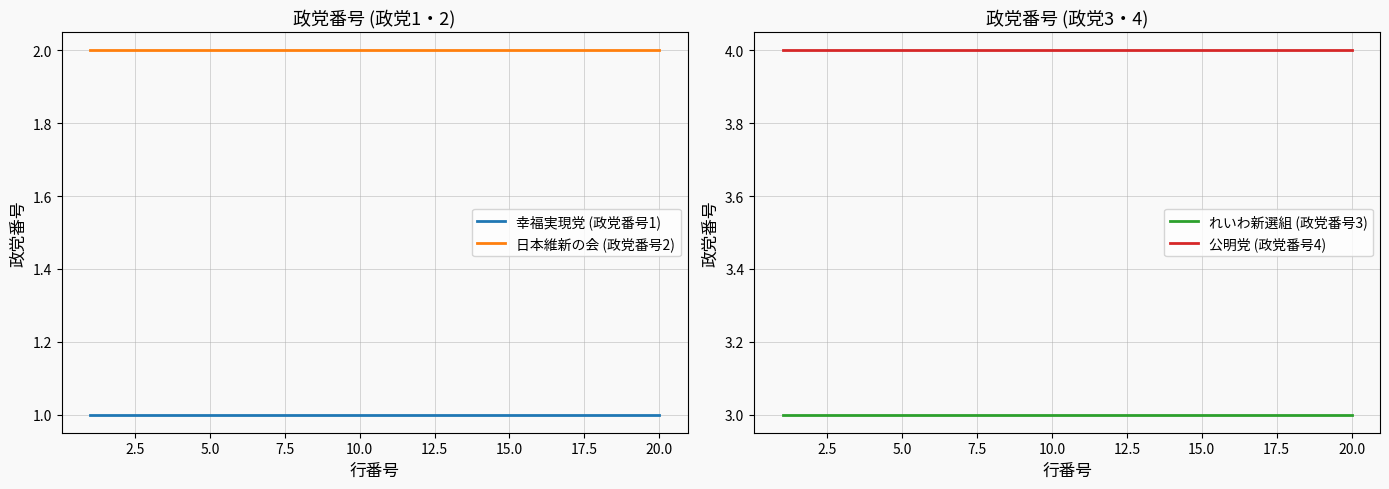

The value of 幸福実現党 (政党番号1) at 15.0 is 1. True or false?

True